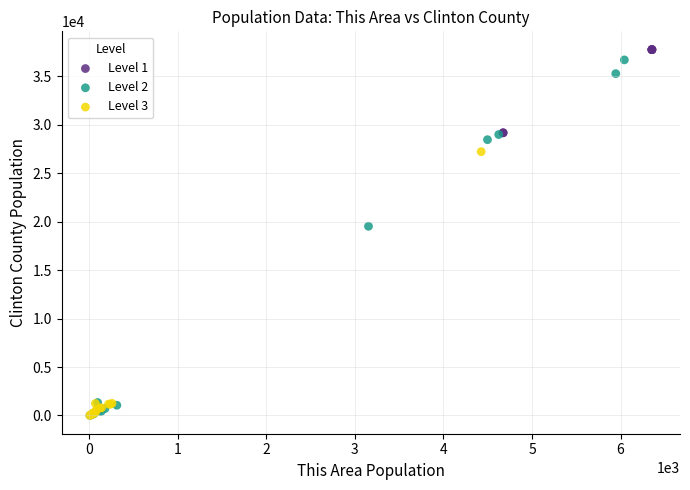

Which series has the largest Y range (max minus min)?

Level 2